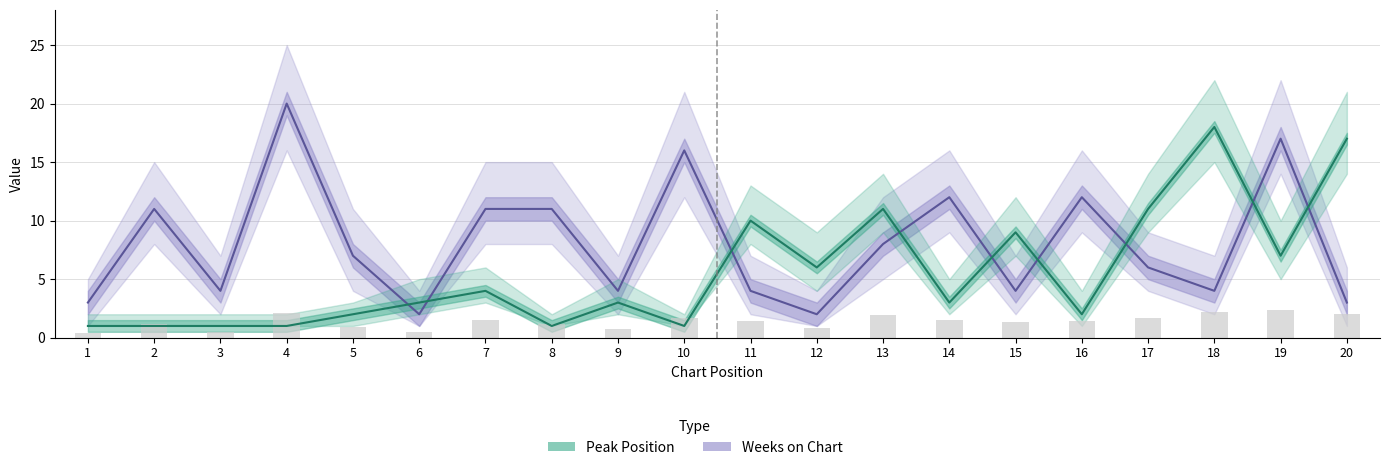

What are all the series names shown in the legend?

Peak Position, Weeks on Chart